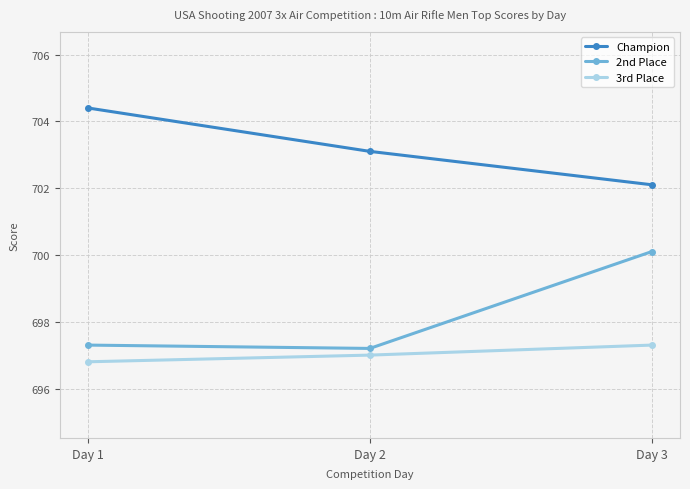

Read the 3rd Place value at Day 3.

697.3